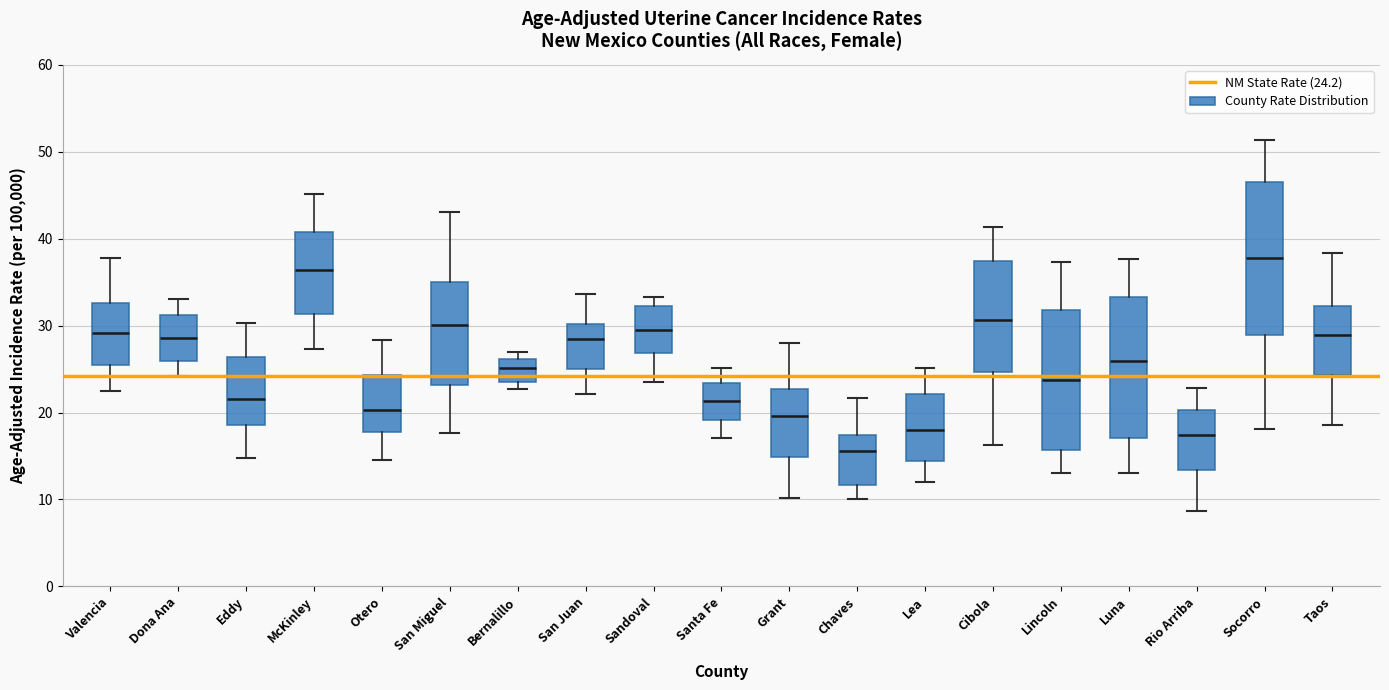

Which box's median line is the lowest?

Chaves